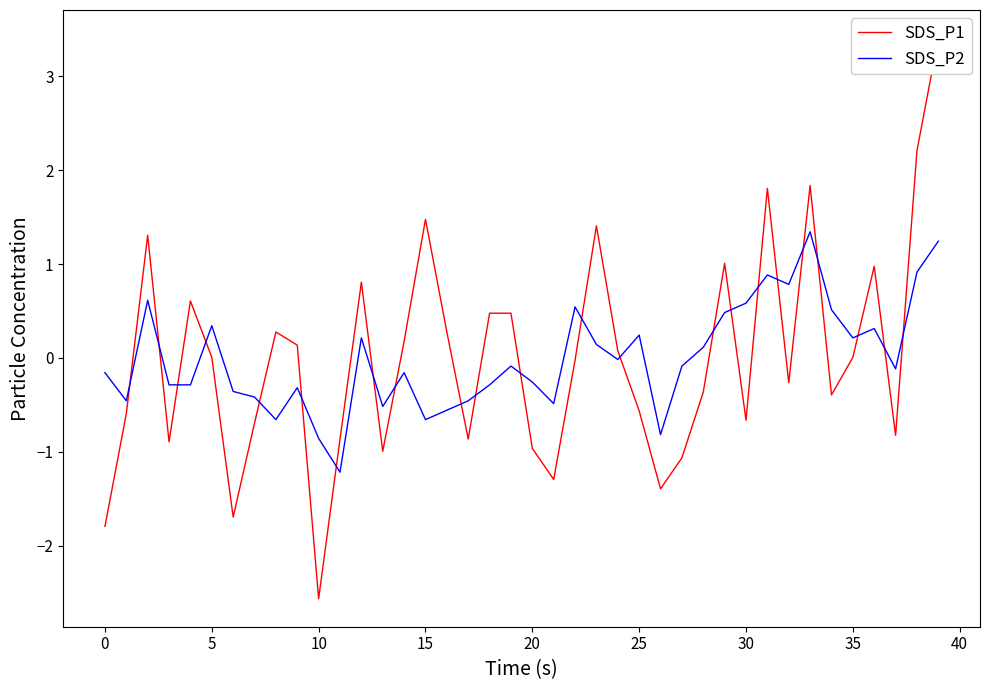

Which series changed the most between 17 and 35?

SDS_P1